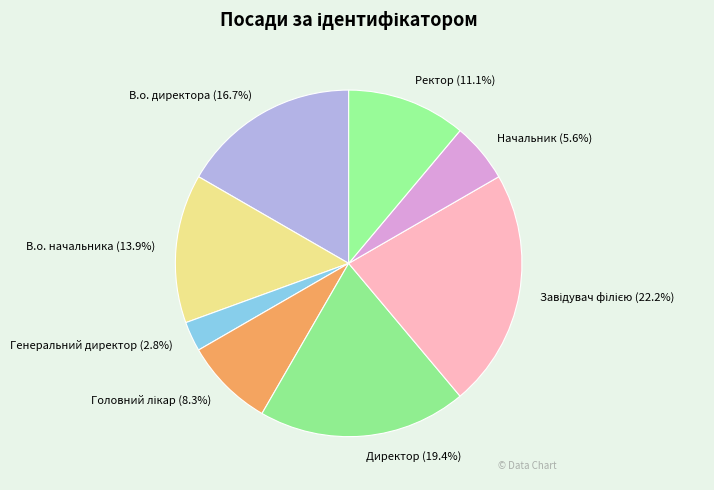

Does any single category account for the majority?

No